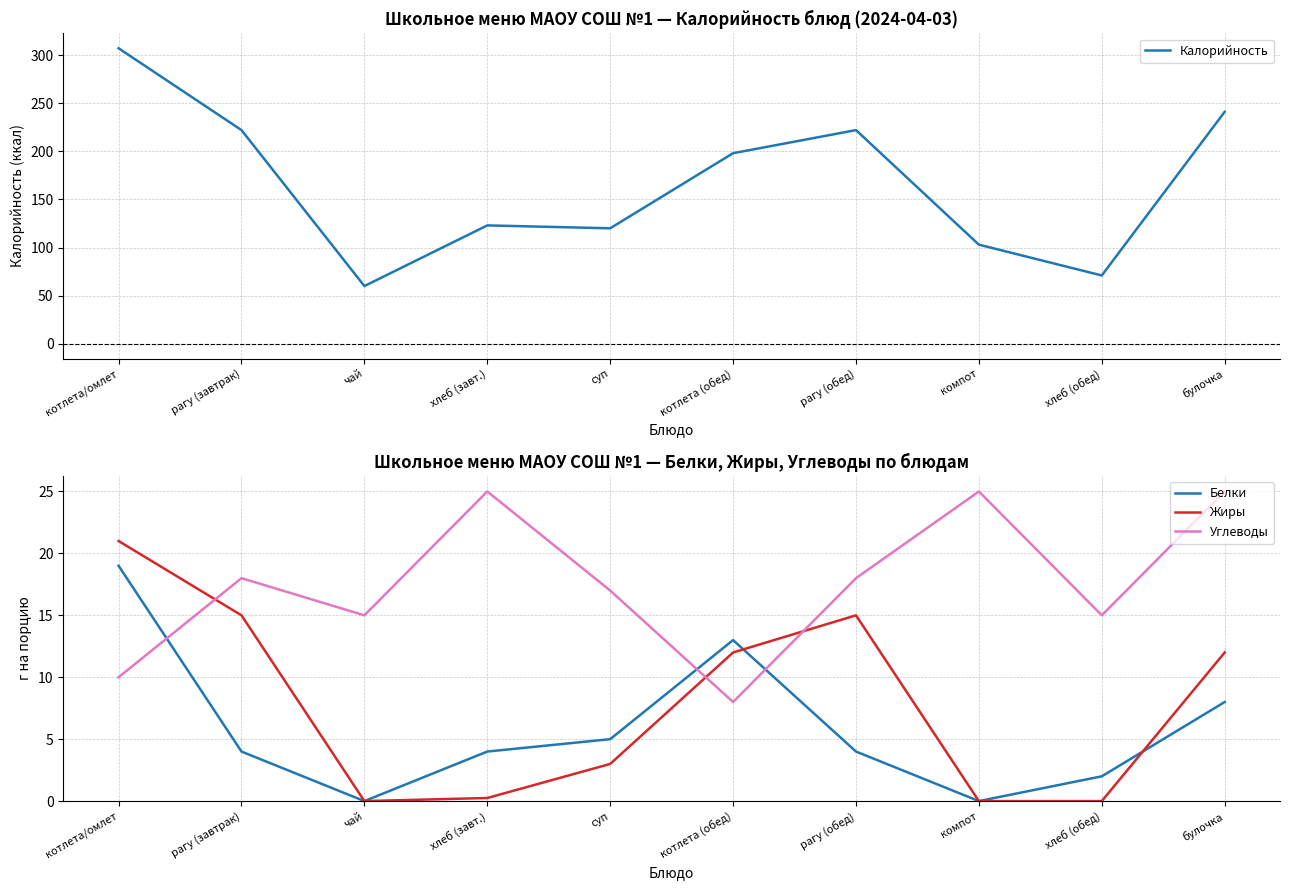

What is the maximum value for Углеводы?

25.0